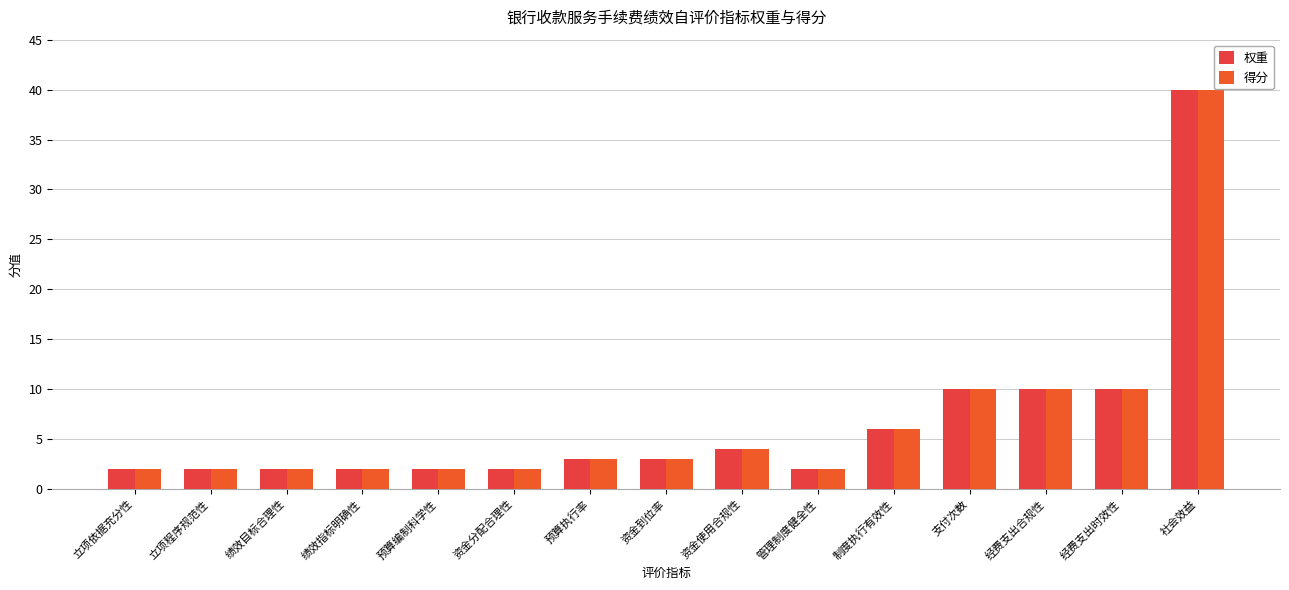

Which series has the largest total across all categories?

权重